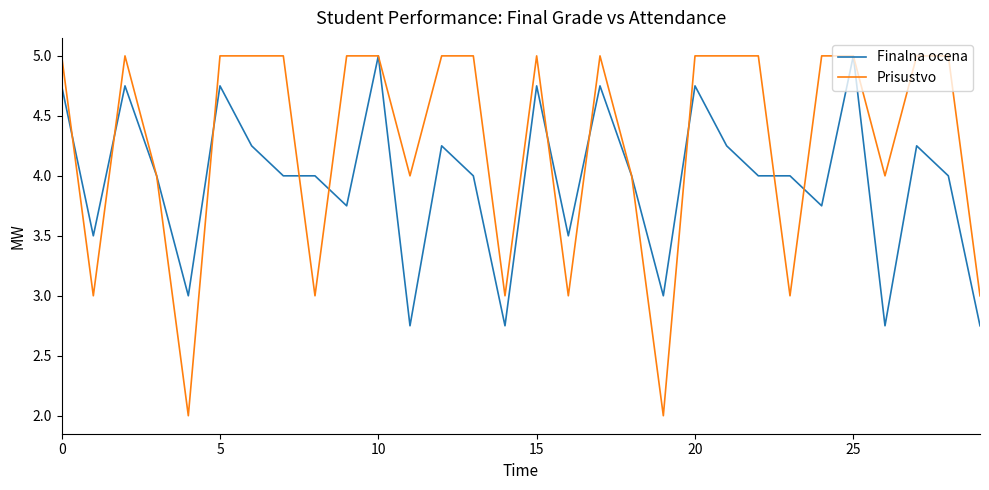

What is the sum of all Prisustvo values?

128.0